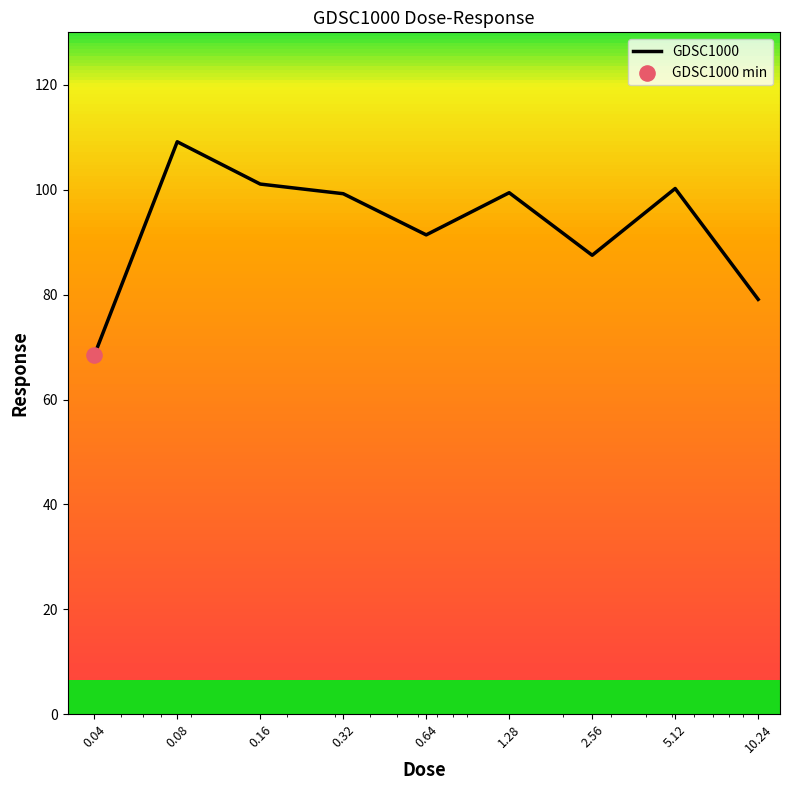

What is the smallest value displayed?

68.4